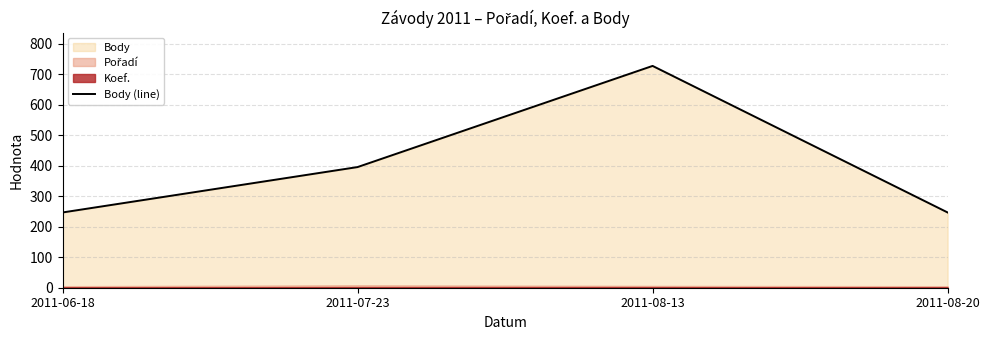

What is the label of the 1st point from the right?

2011-08-20